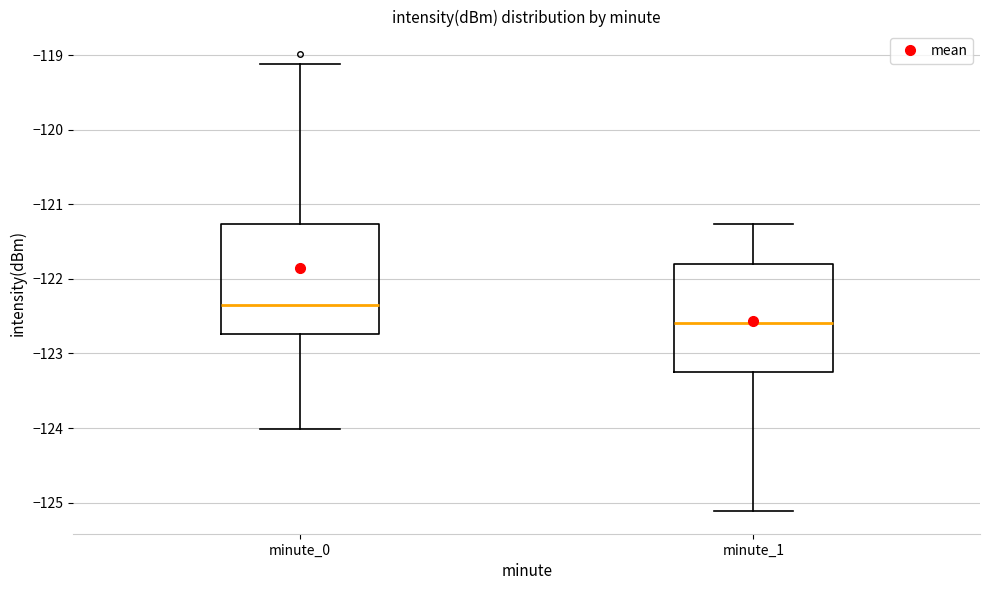

Which box has the lowest median line?

minute_1